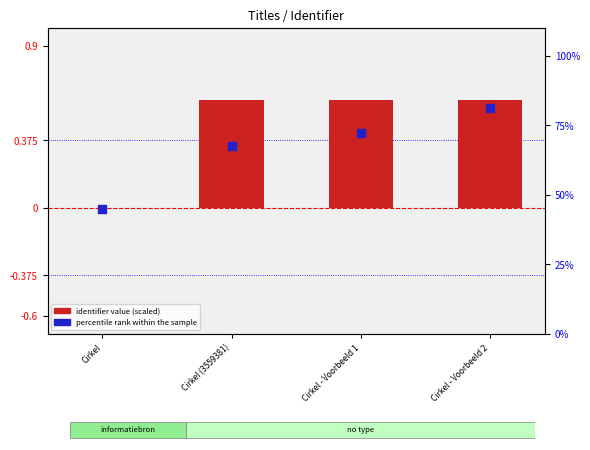

What is the total value across all series at Cirkel (3559381)?

1.3